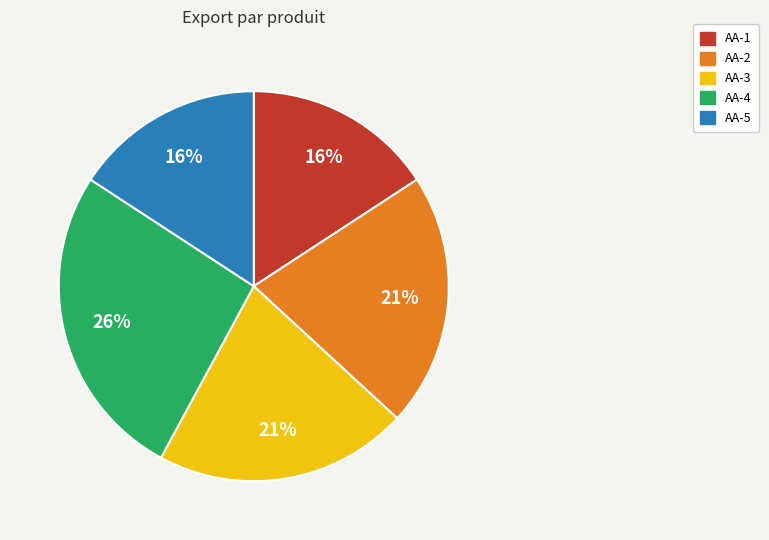

How many segments does this pie chart have?

5